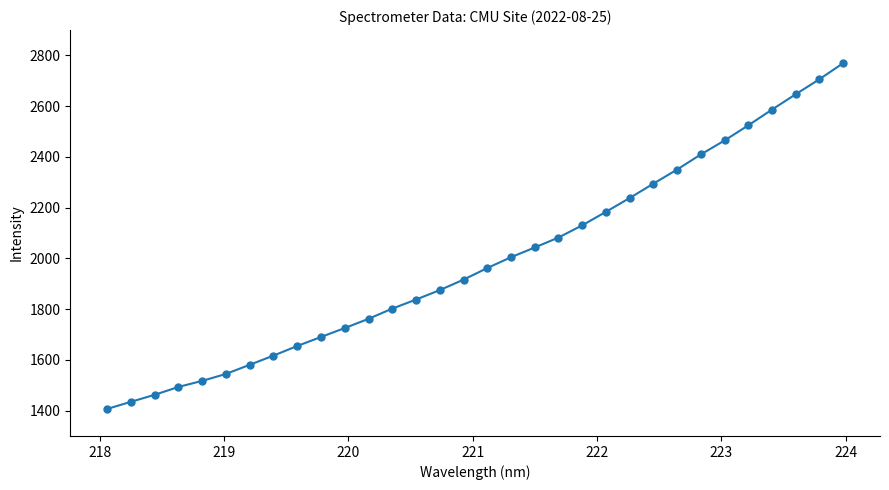

What is the value of the 27th point from the left?

2464.9